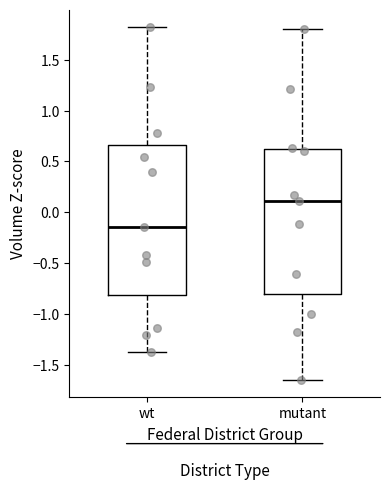

Which box has the lowest median line?

wt